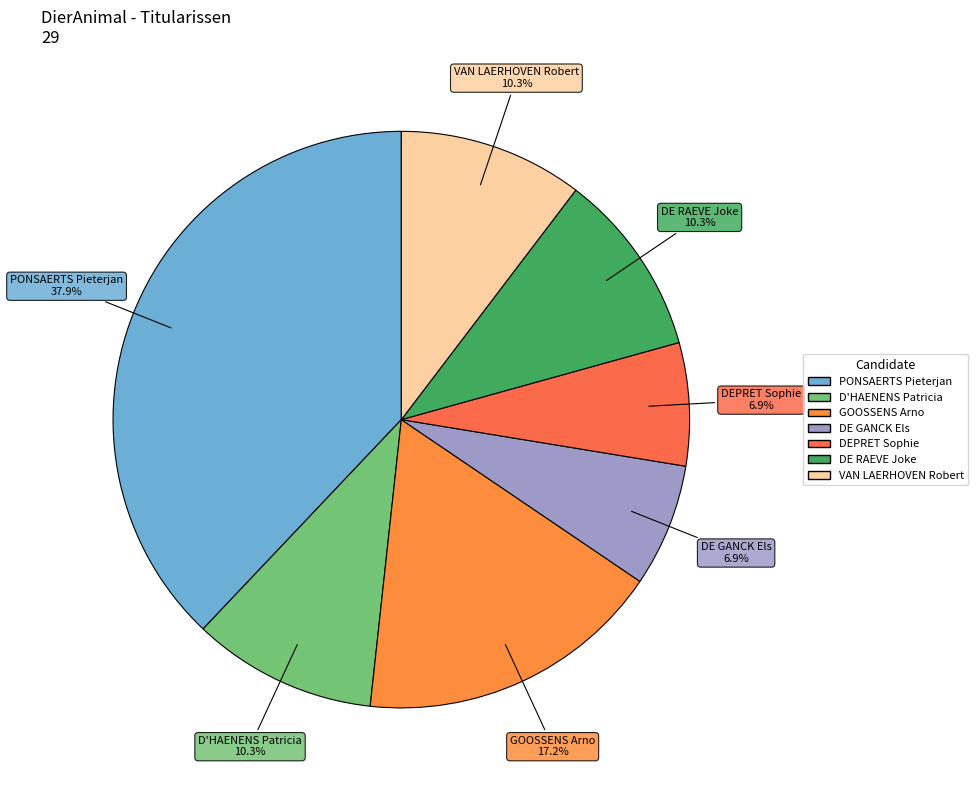

Does any single category account for the majority?

No